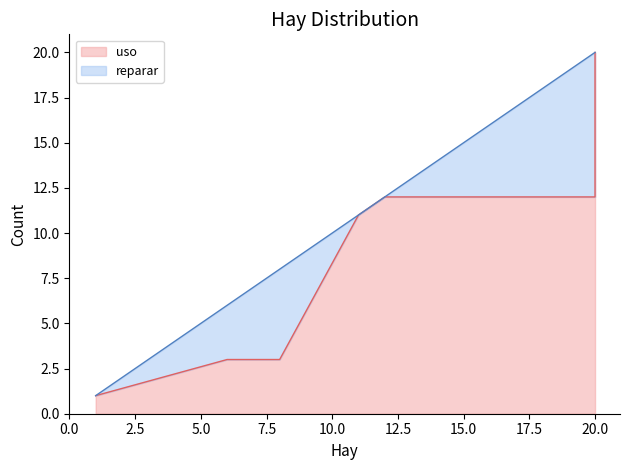

In reparar, how many points are lower than both neighbors (excluding endpoints)?

1